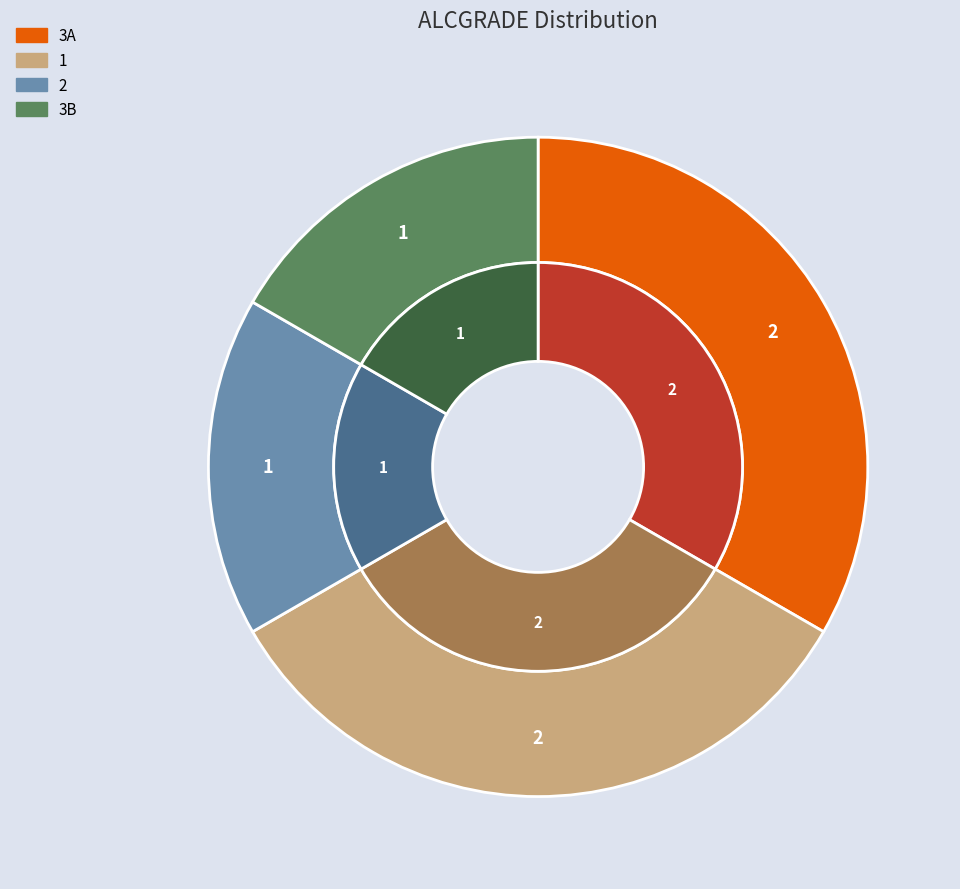

What is the total percentage of 3A and 1?

66.7%